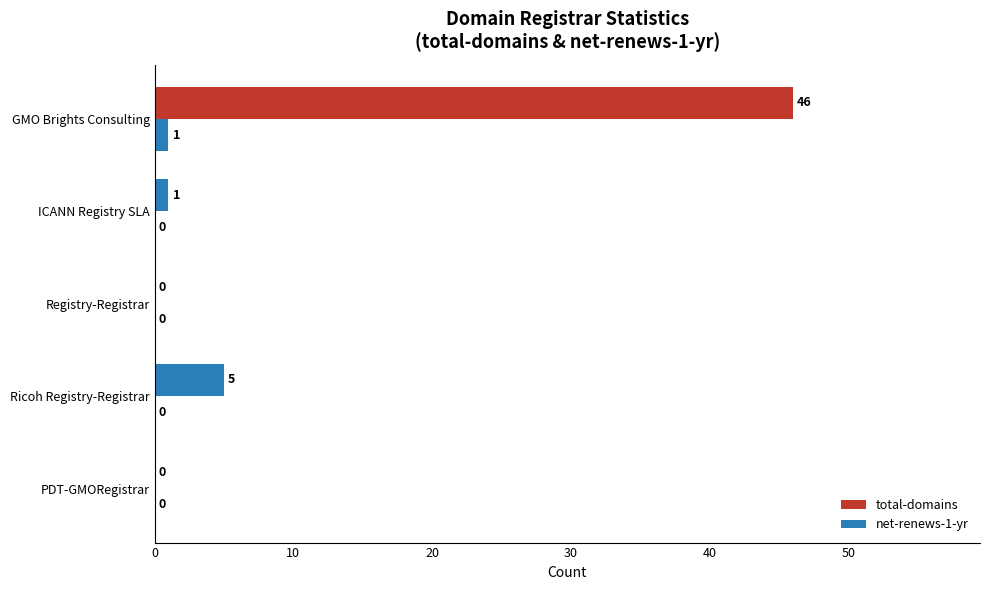

Count the number of categories in the chart.

5